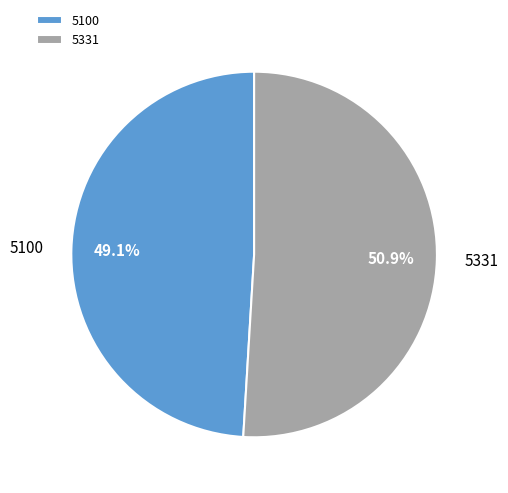

How many slices are in this pie chart?

2